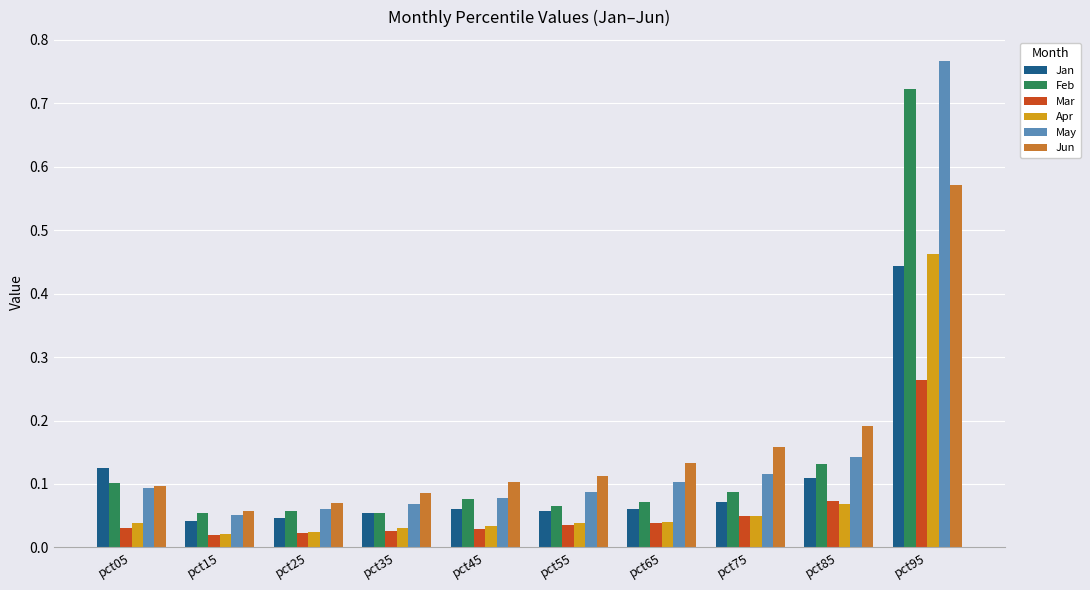

At which label is May closest to 0?

pct15